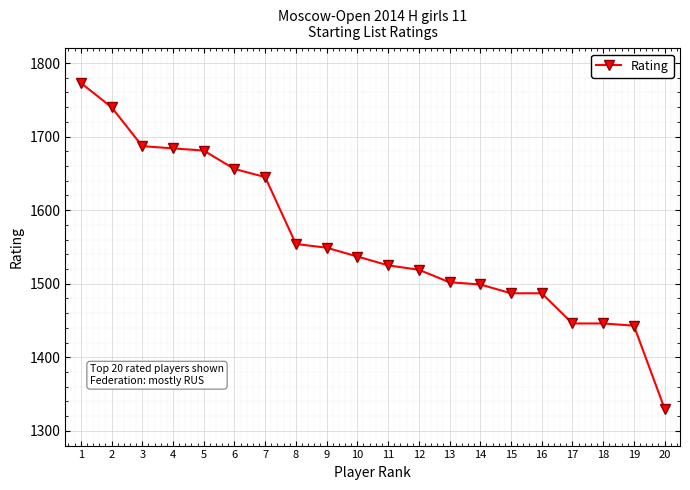

Reading left to right, transcribe all the data shown in this chart.

1773	1740	1687	1684	1681	1656	1645	1554	1549	1537	1525	1519	1502	1499	1487	1487	1446	1446	1443	1330